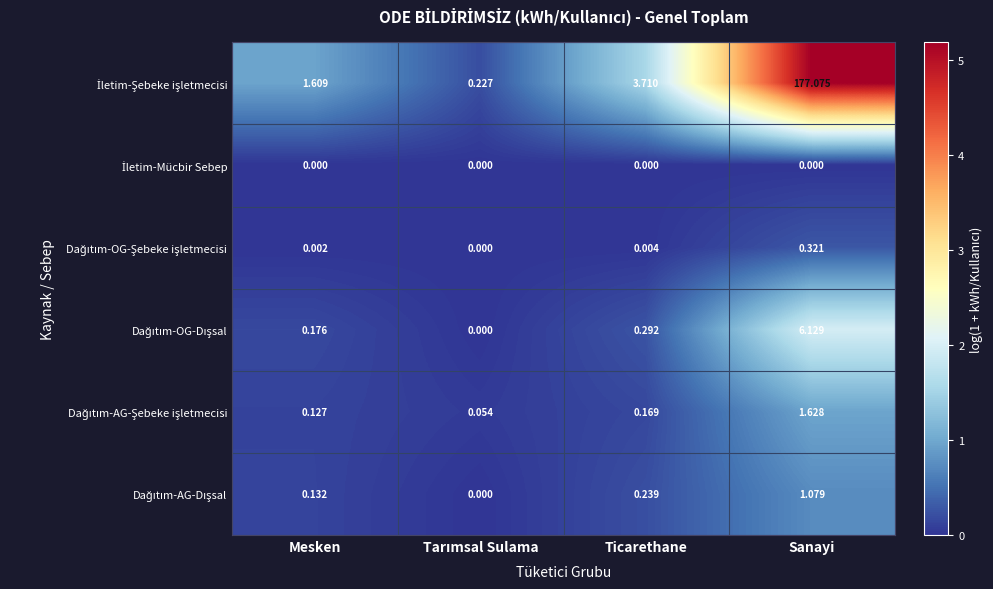

At which category does the chart reach its peak across all series?

Sanayi